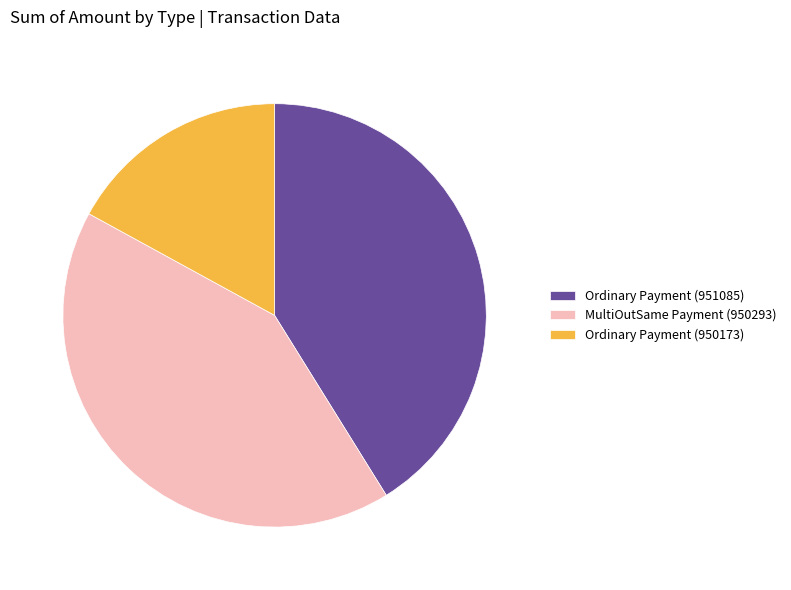

Combined, do MultiOutSame Payment (950293) and Ordinary Payment (950173) account for over 50%?

Yes